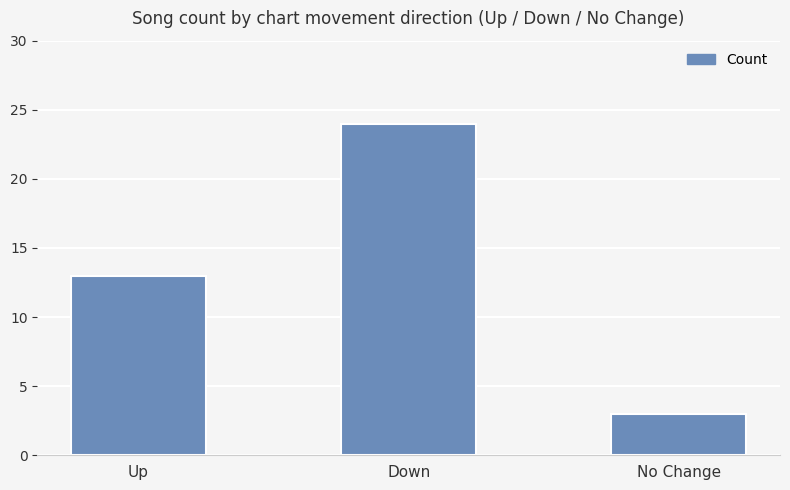

What is the change in value from Up to Down?

+11